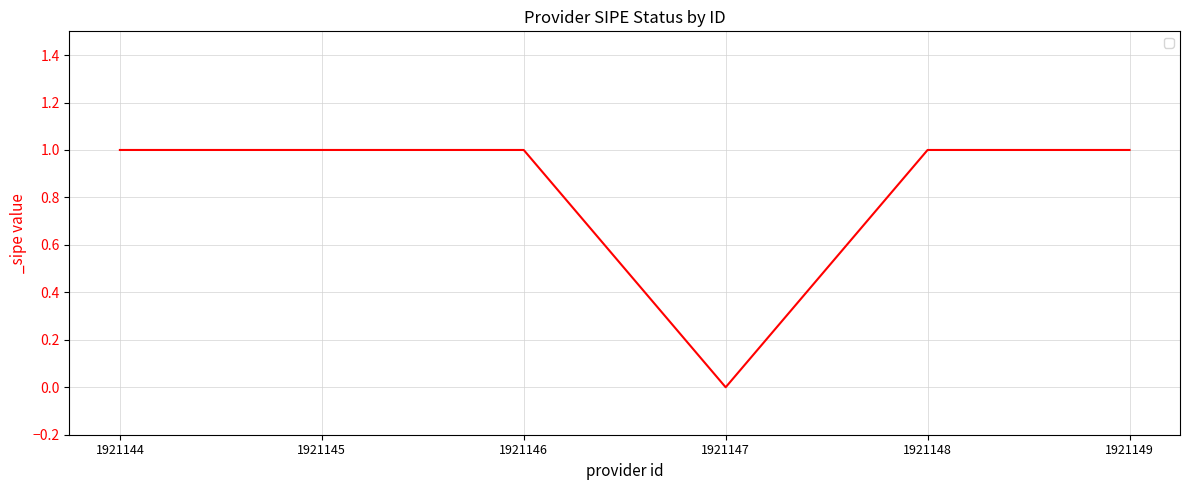

Which category has the lowest value across all series?

1921147